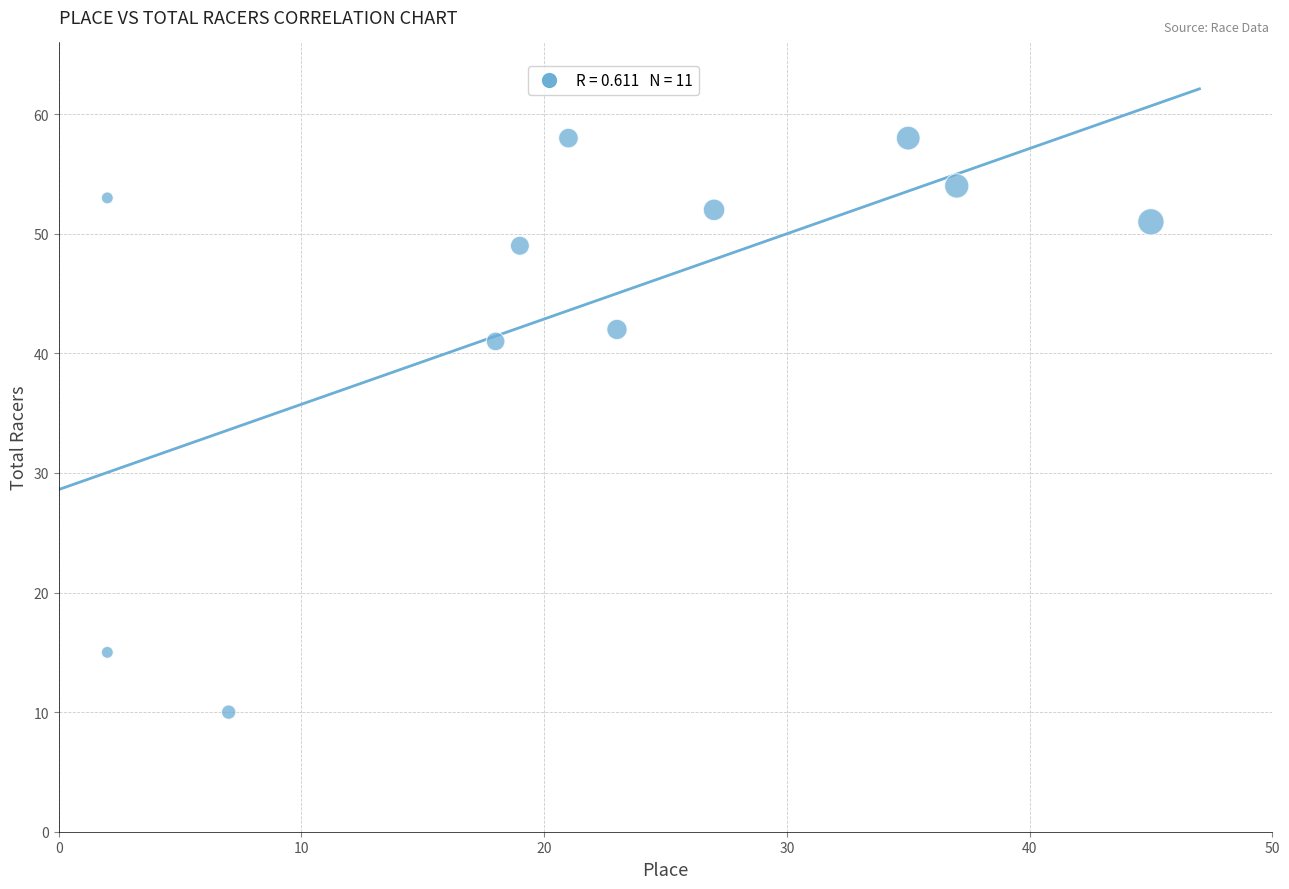

What is the average X value?

21